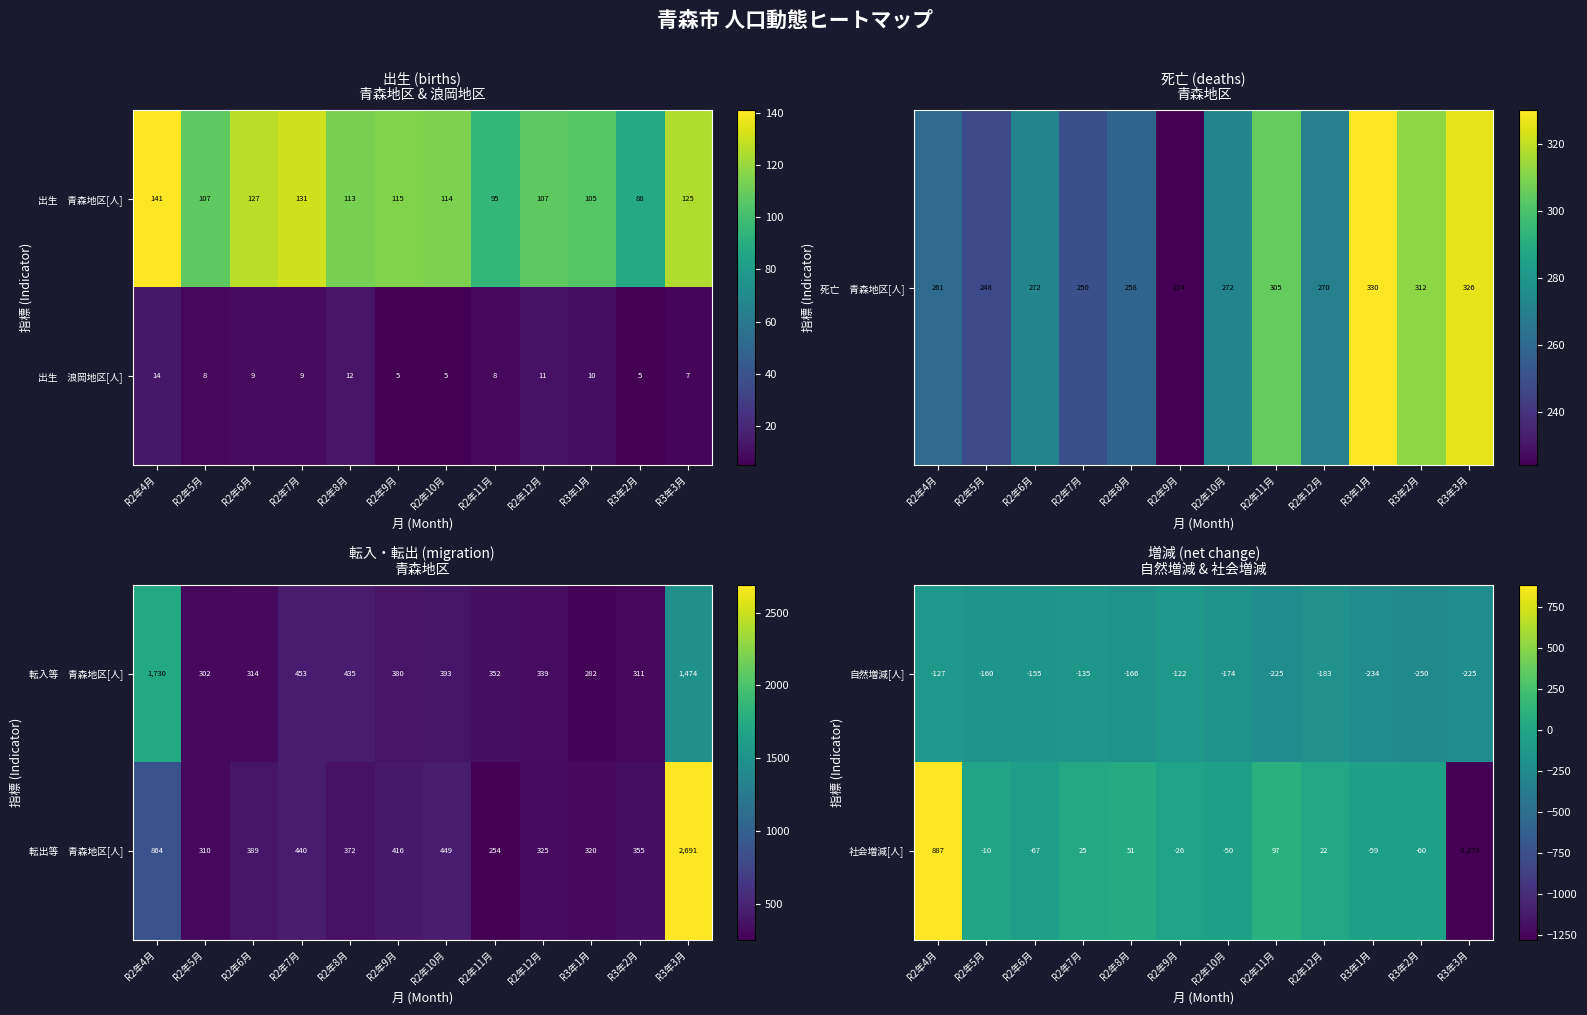

List the labels in order of 社会増減[人] value, largest first.

R2年4月, R2年11月, R2年8月, R2年7月, R2年12月, R2年5月, R2年9月, R2年10月, R3年1月, R3年2月, R2年6月, R3年3月